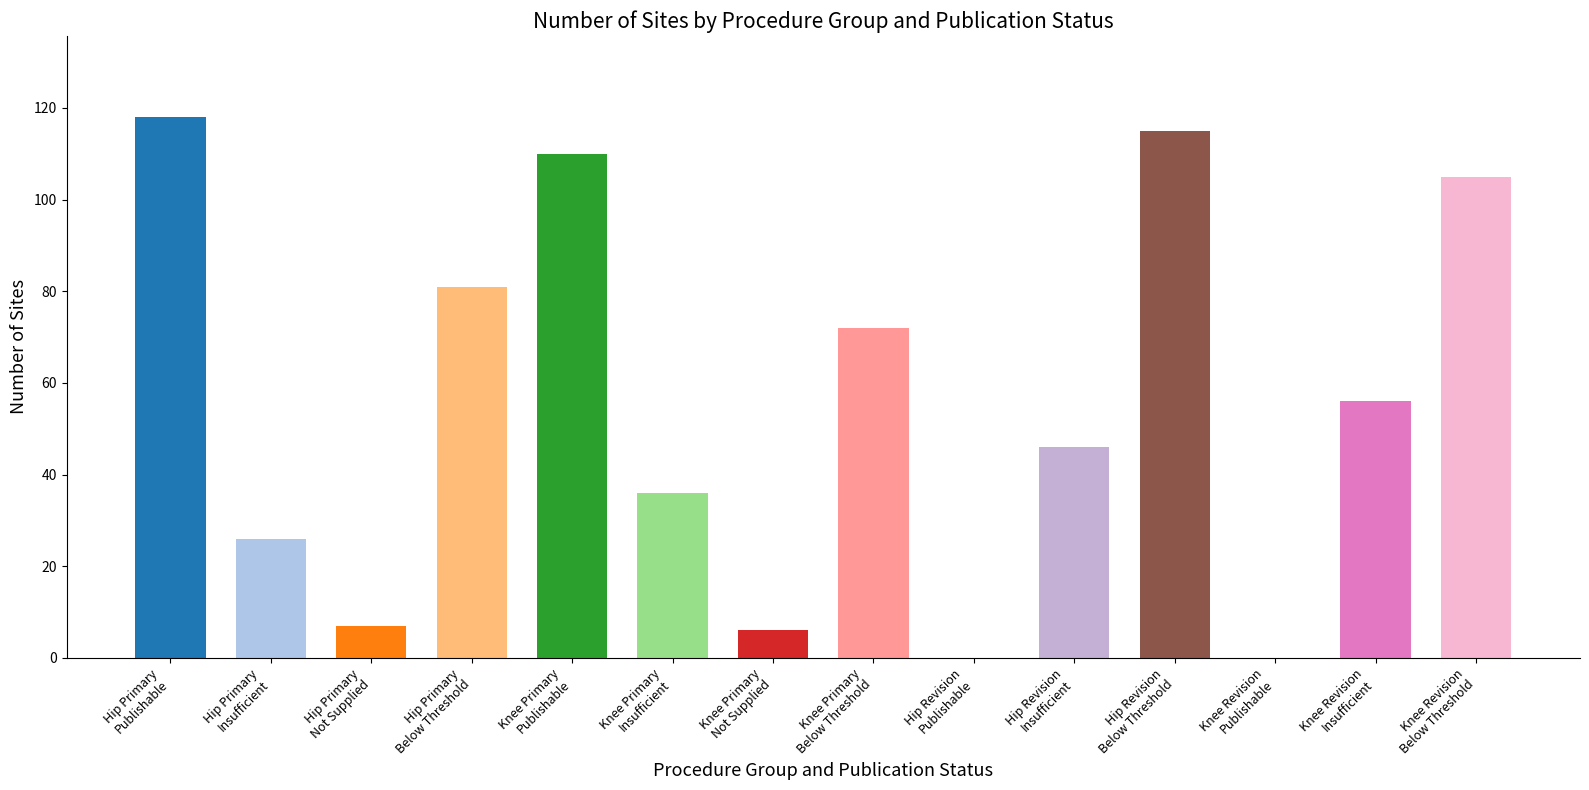

Reading right to left, extract all data points from this chart.

Knee Revision
Below Threshold=105	Knee Revision
Insufficient=56	Knee Revision
Publishable=0	Hip Revision
Below Threshold=115	Hip Revision
Insufficient=46	Hip Revision
Publishable=0	Knee Primary
Below Threshold=72	Knee Primary
Not Supplied=6	Knee Primary
Insufficient=36	Knee Primary
Publishable=110	Hip Primary
Below Threshold=81	Hip Primary
Not Supplied=7	Hip Primary
Insufficient=26	Hip Primary
Publishable=118